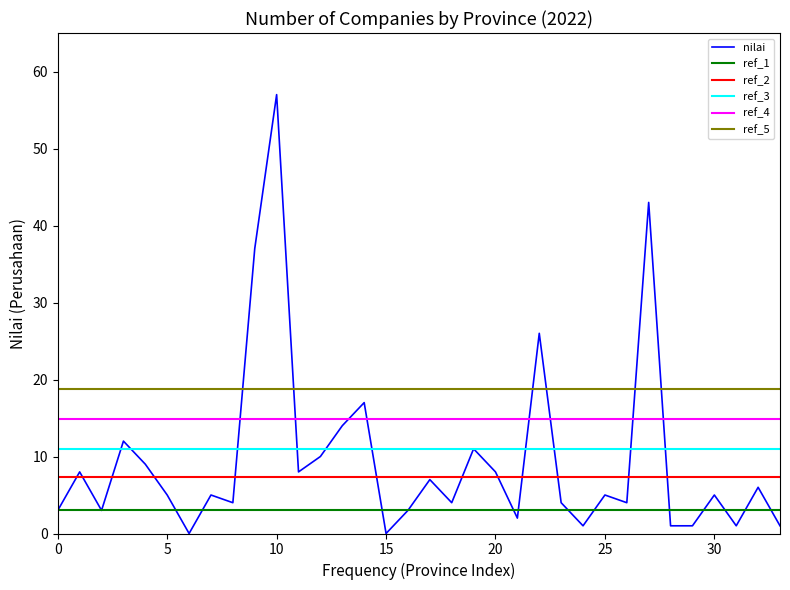

What is the average value?

10